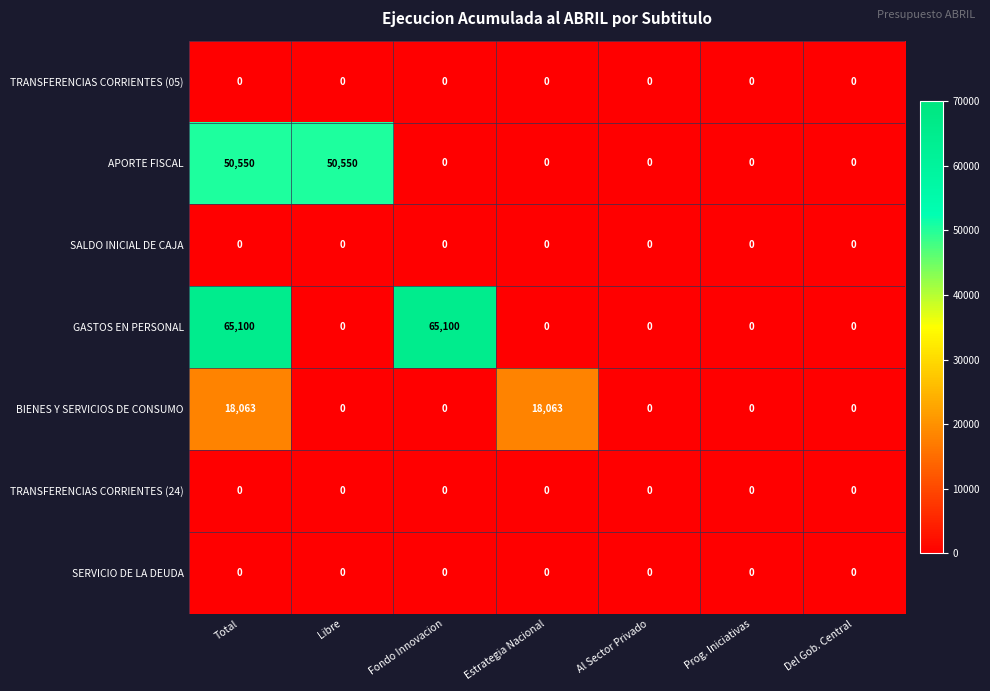

What is the greatest value displayed?

65100